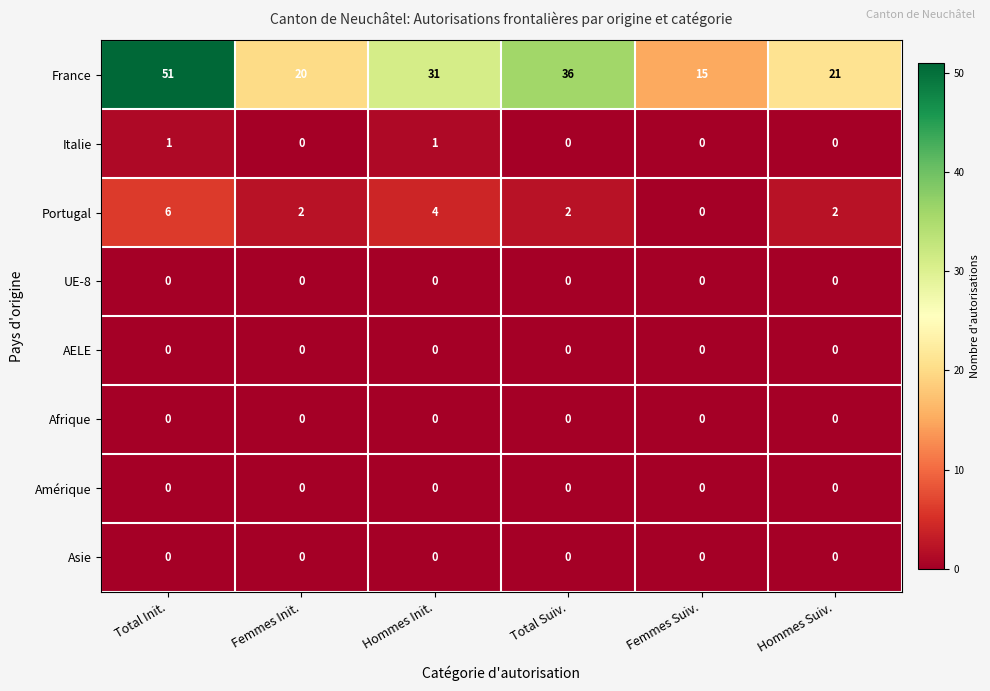

What is the difference between the highest and lowest values at Femmes Init.?

20